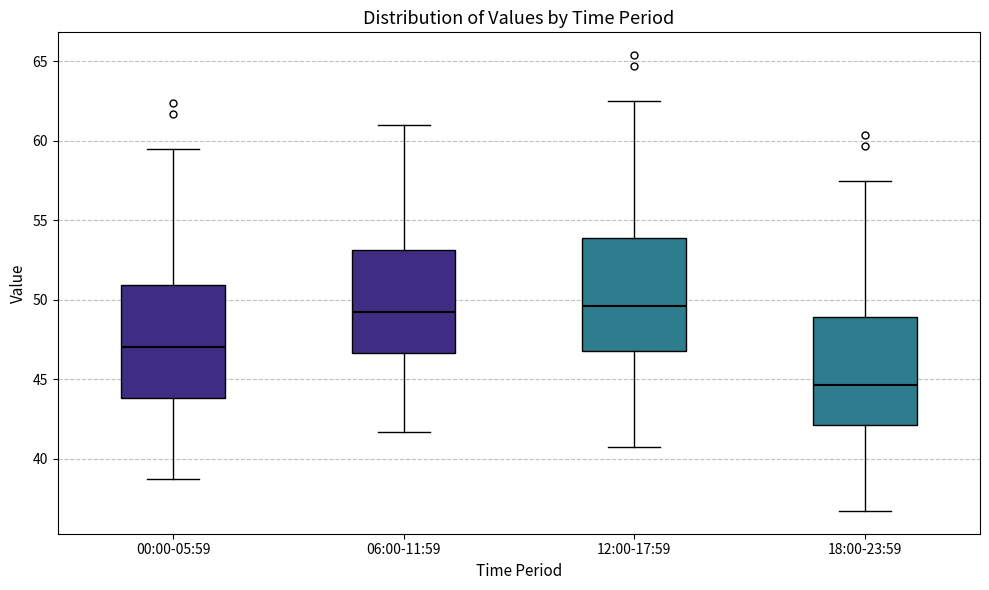

Reading left to right, transcribe this box plot: for each box, give where its median line is, the range the box spans, and where its two whiskers end, as read against the y-axis. The values are not printed on the chart, so give them approximately, as read against the axis.

00:00-05:59: median 47.0, box 44.0 to 51.0, whiskers 38.5 to 59.5
06:00-11:59: median 49.0, box 46.5 to 53.0, whiskers 41.5 to 61.0
12:00-17:59: median 49.5, box 47.0 to 54.0, whiskers 40.5 to 62.5
18:00-23:59: median 44.5, box 42.0 to 49.0, whiskers 36.5 to 57.5